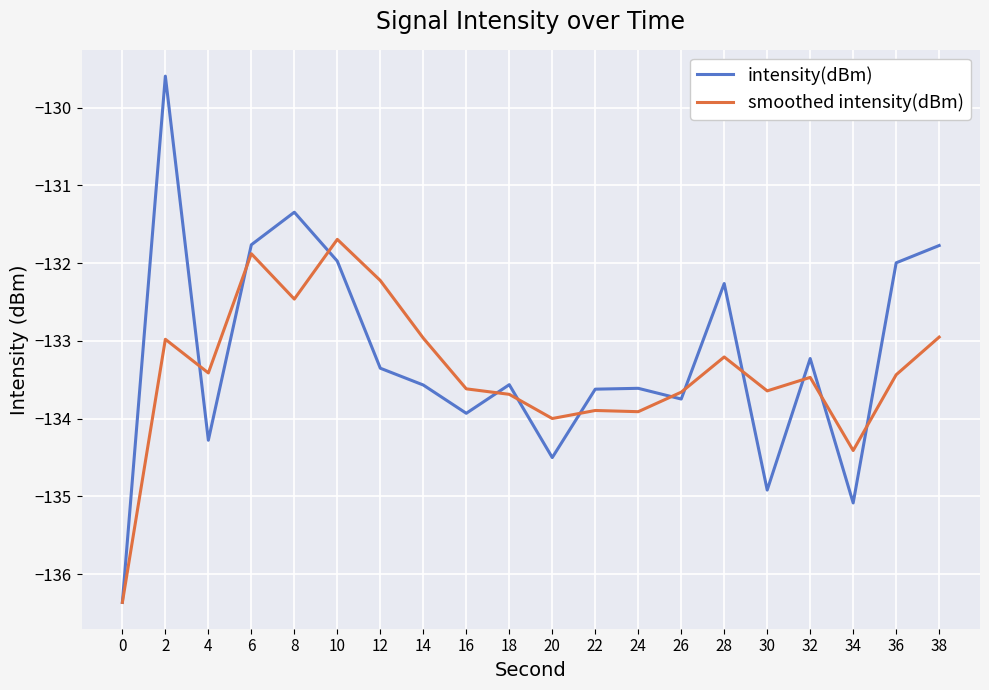

Rank the series by their maximum value, from lowest to highest.

smoothed intensity(dBm), intensity(dBm)